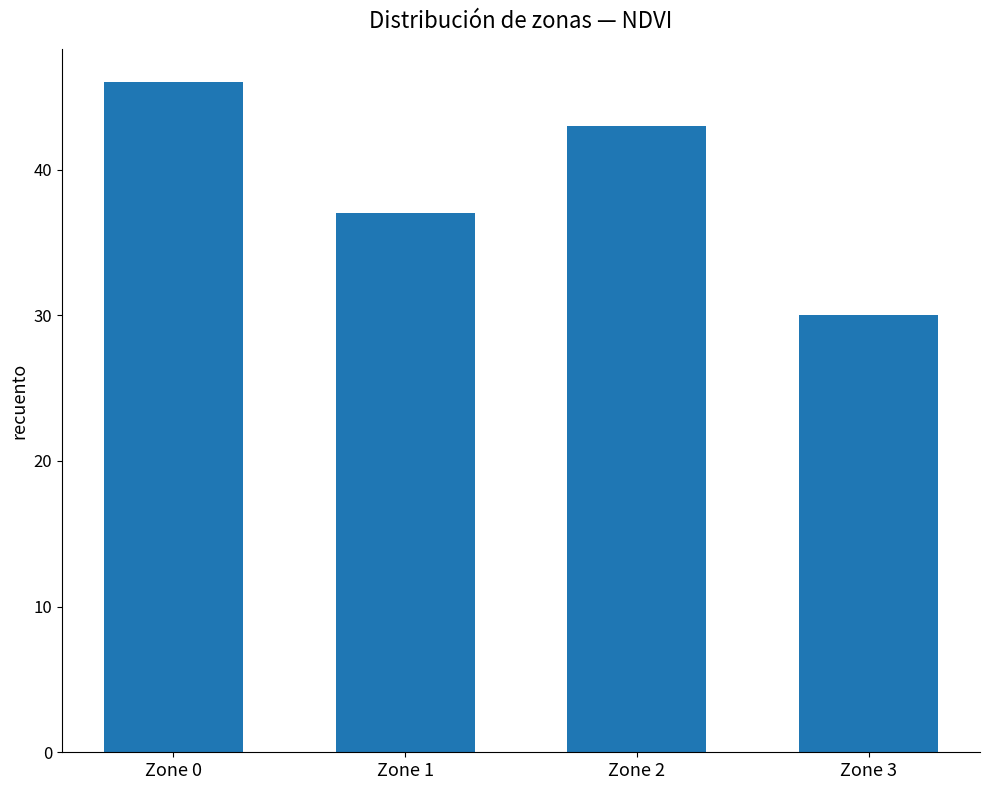

What is the value of the 3rd bar from the left?

43